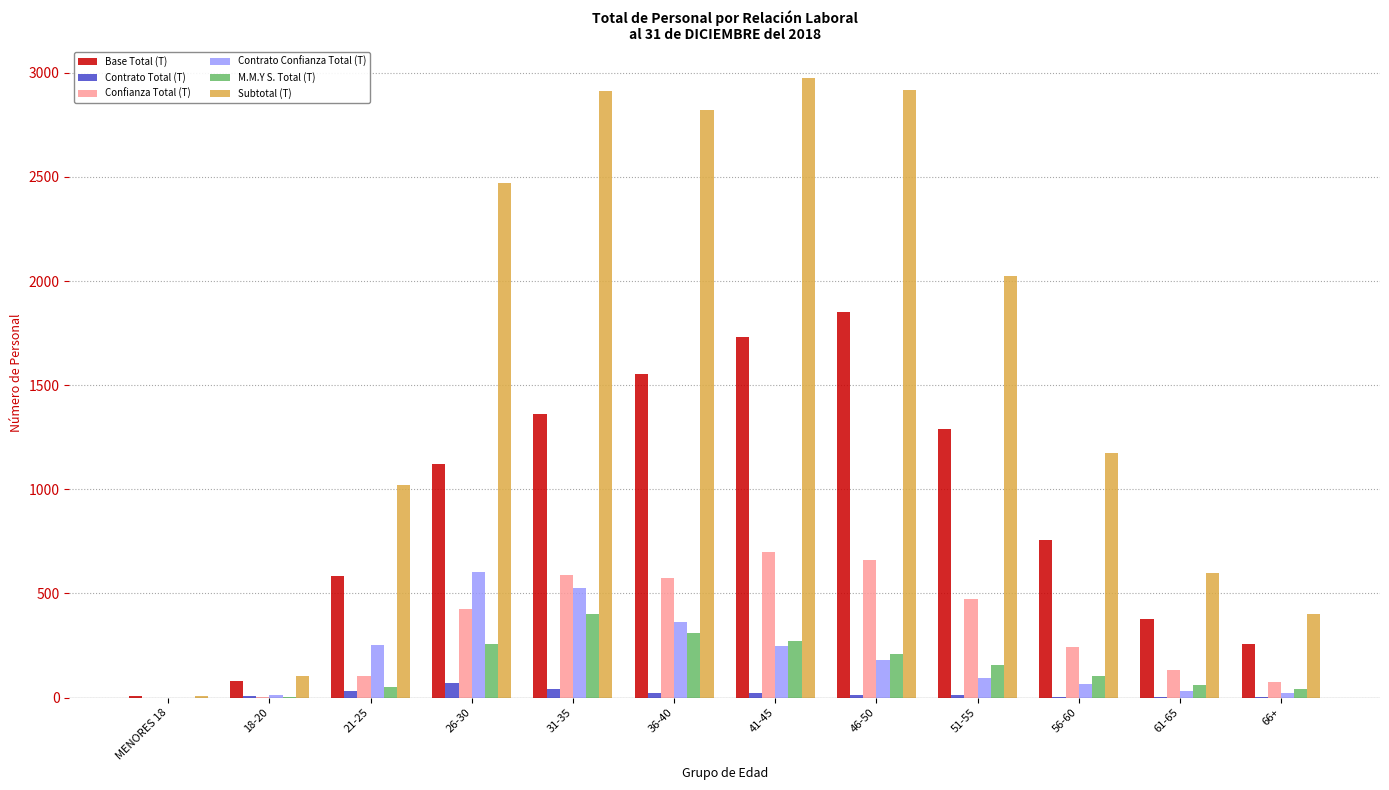

Which series has the largest total across all categories?

Subtotal (T)